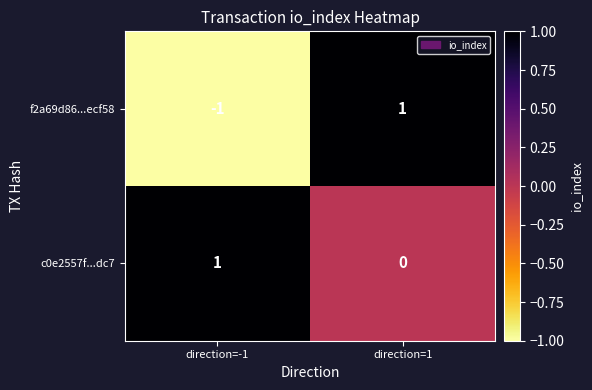

Reading right to left, what are all the values shown in this chart?

f2a69d86...ecf58: direction=1=1	direction=-1=-1
c0e2557f...dc7: direction=1=0	direction=-1=1